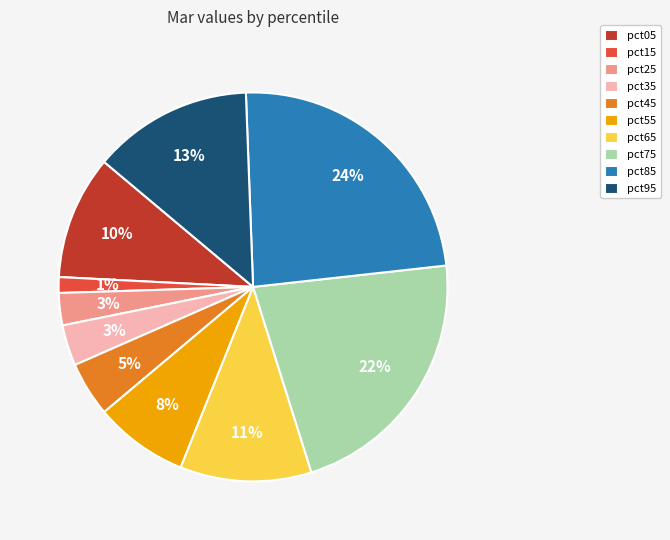

Which slice is the smallest?

pct15